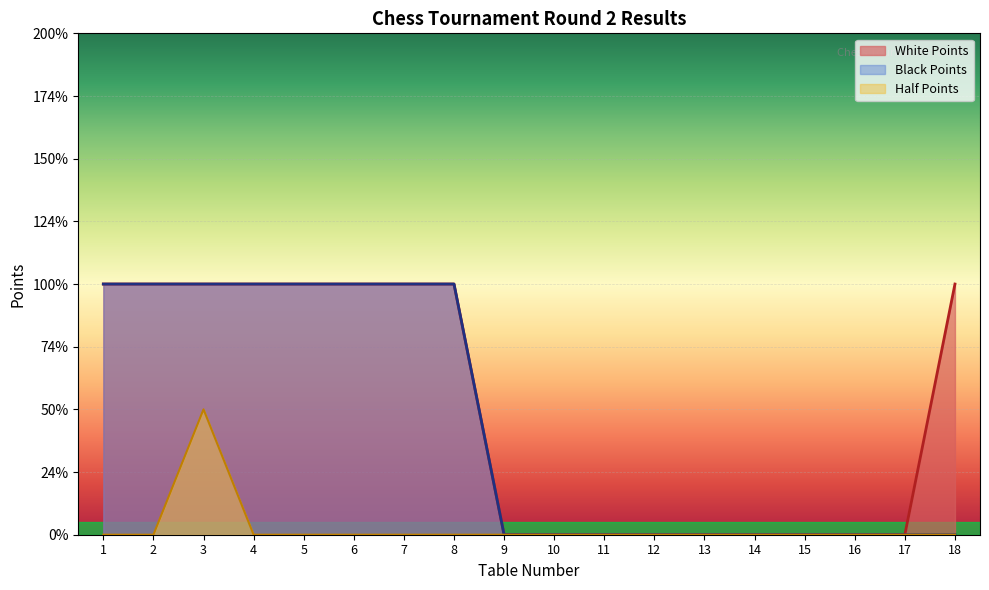

True or false: Black Points and Half Points intersect in this chart.

False